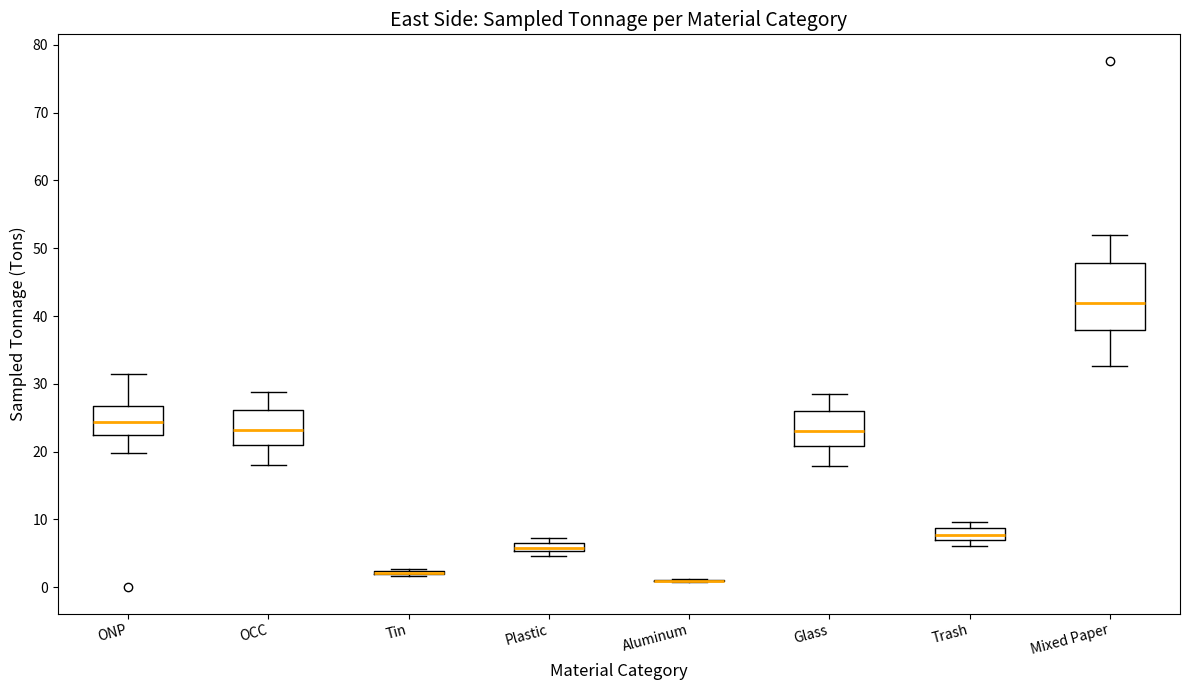

Where is the lower edge of the box for ONP on the y-axis? The values are not printed on the chart, so give them approximately, as read against the axis.

22